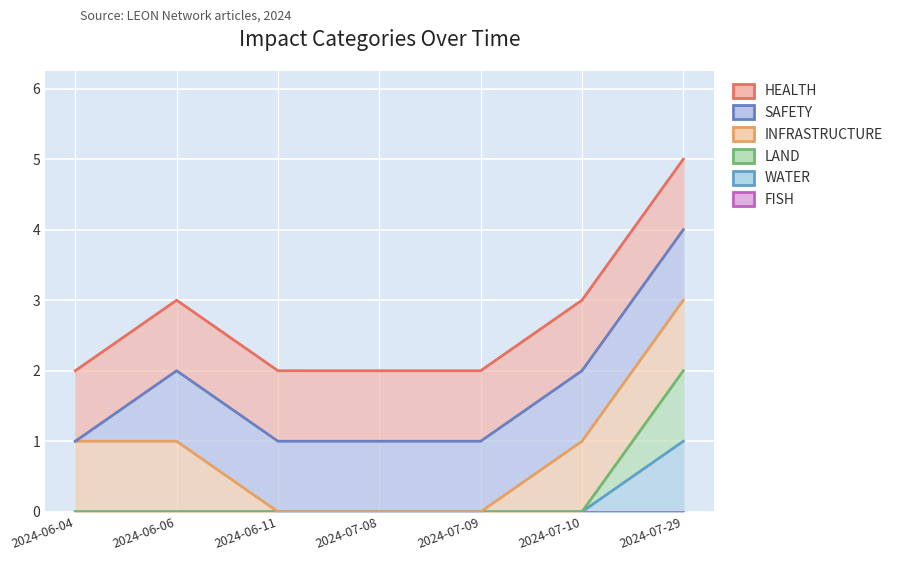

What is the label of the 2nd point from the left?

2024-06-06